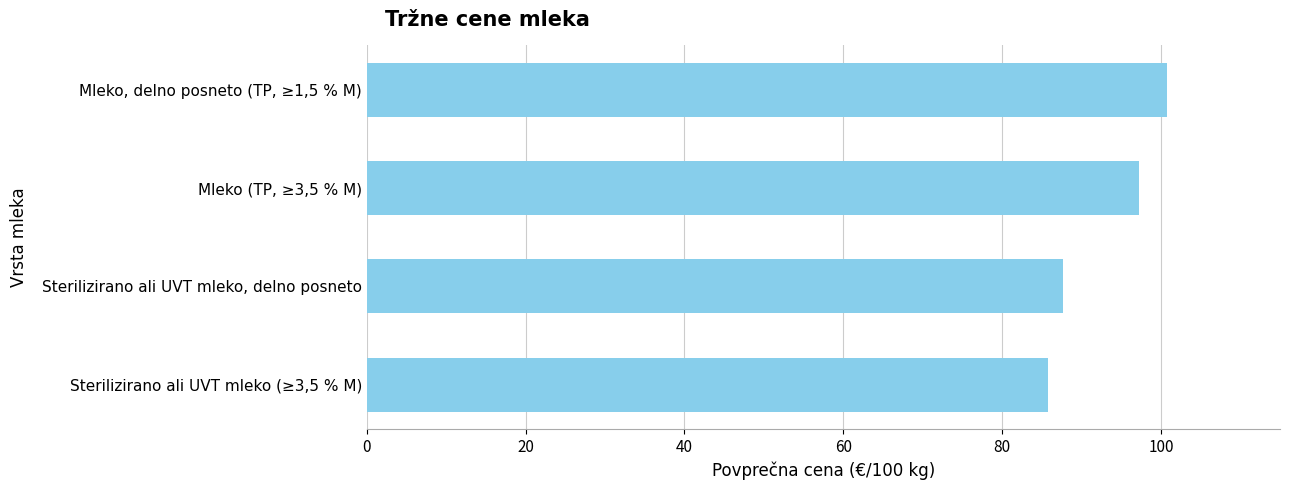

What is the difference between the maximum and minimum values?

15.0